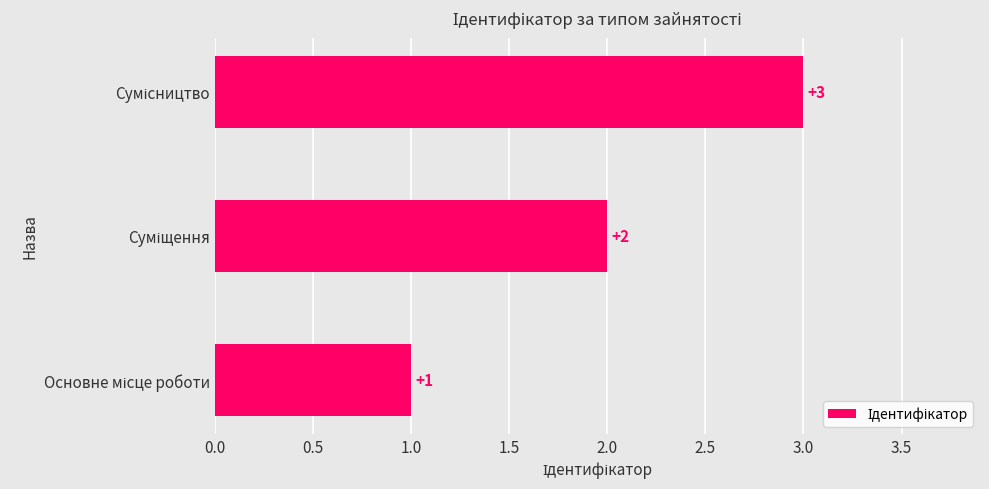

What is the sum of all values?

6